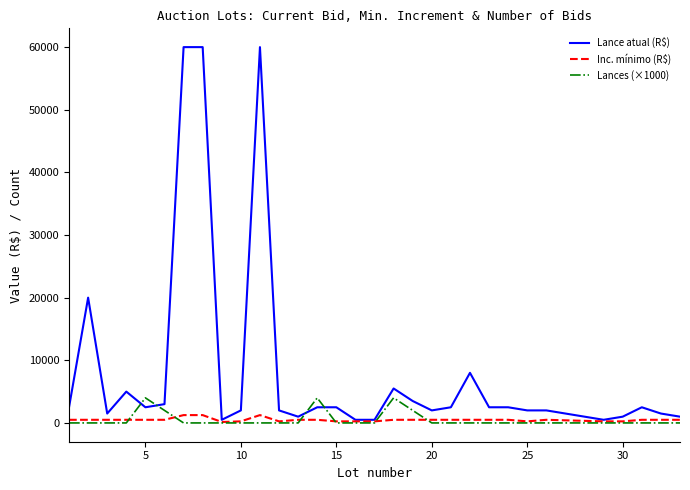

What is the difference between the second highest and second lowest values in the Lances (×1000) series?

4000